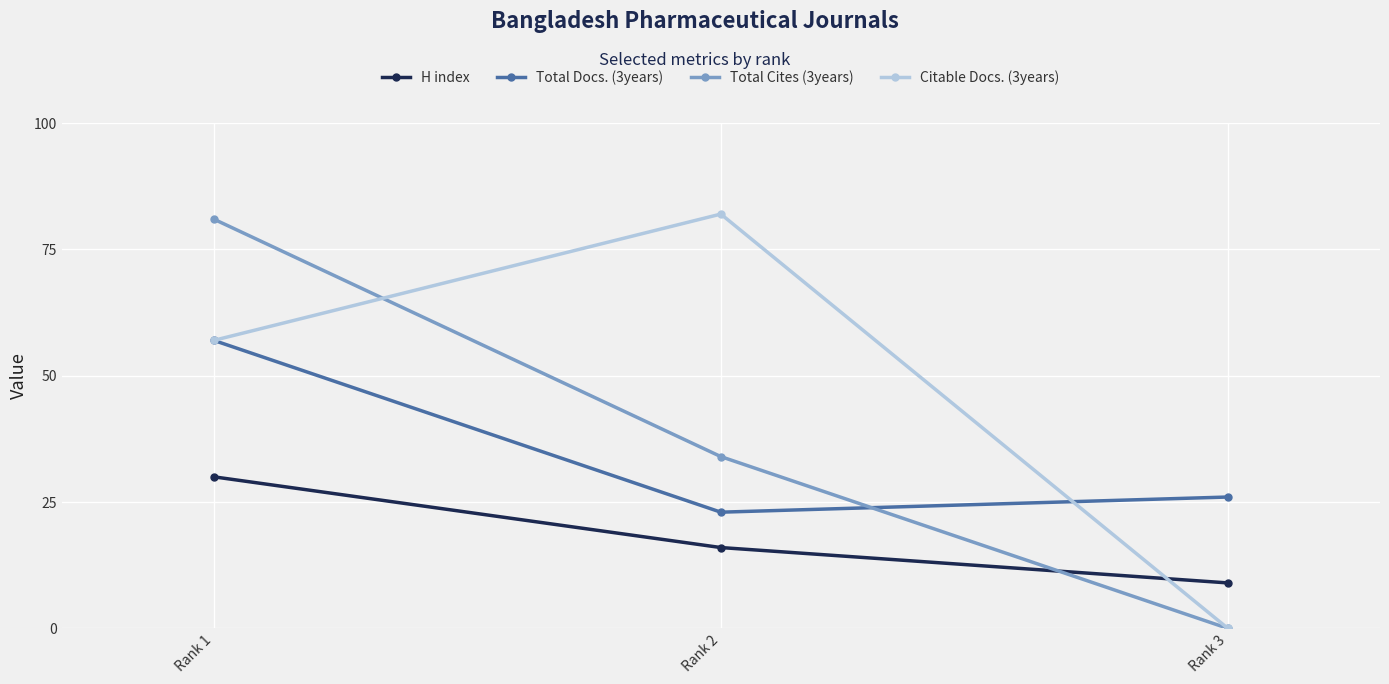

At how many categories does at least one series exceed 56?

2